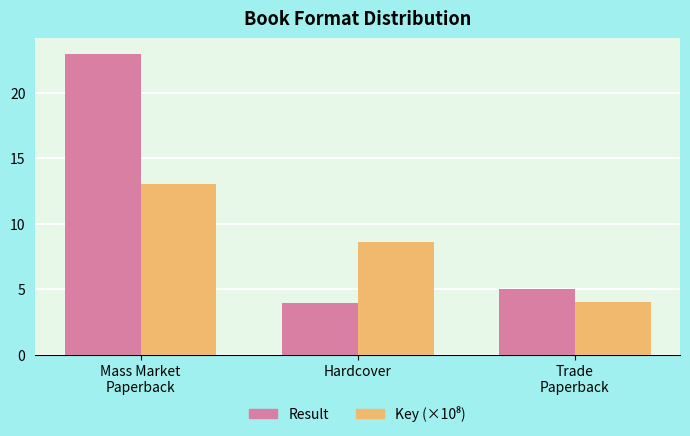

At which category does the chart reach its peak across all series?

Mass Market
Paperback